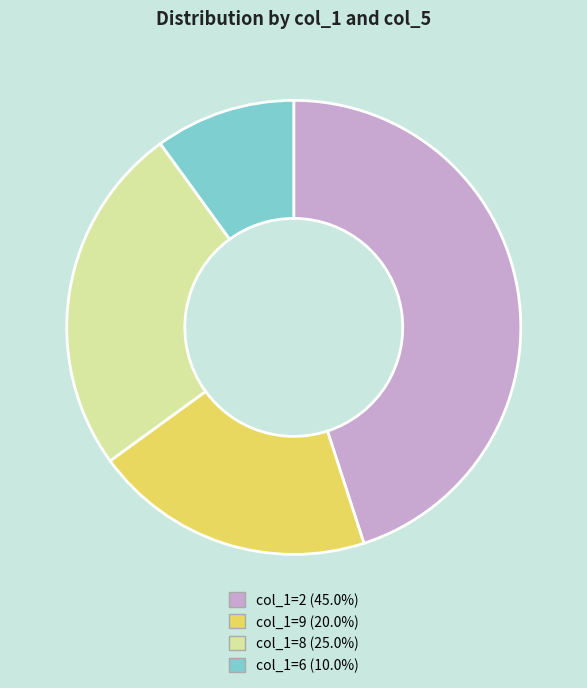

Is there a majority slice in this chart?

No